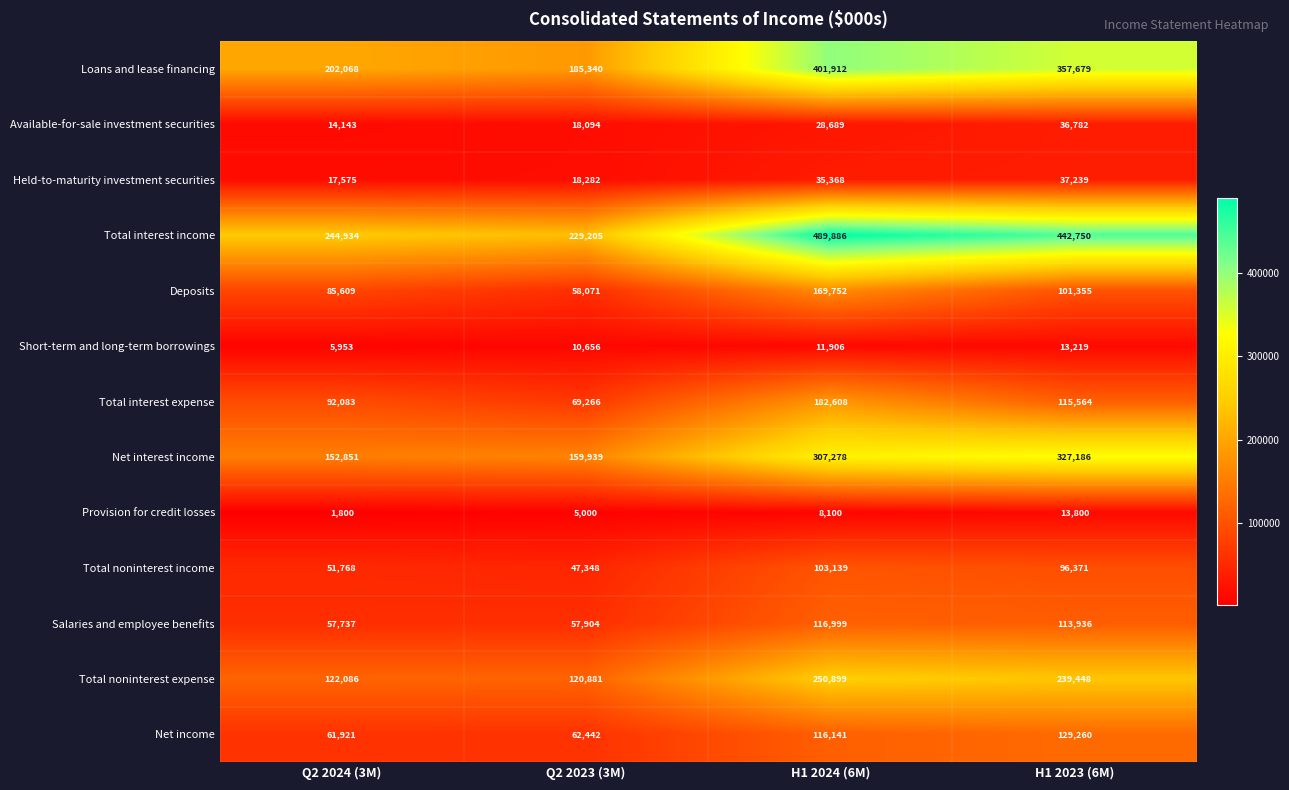

Which label corresponds to the largest value in the chart?

H1 2024 (6M)